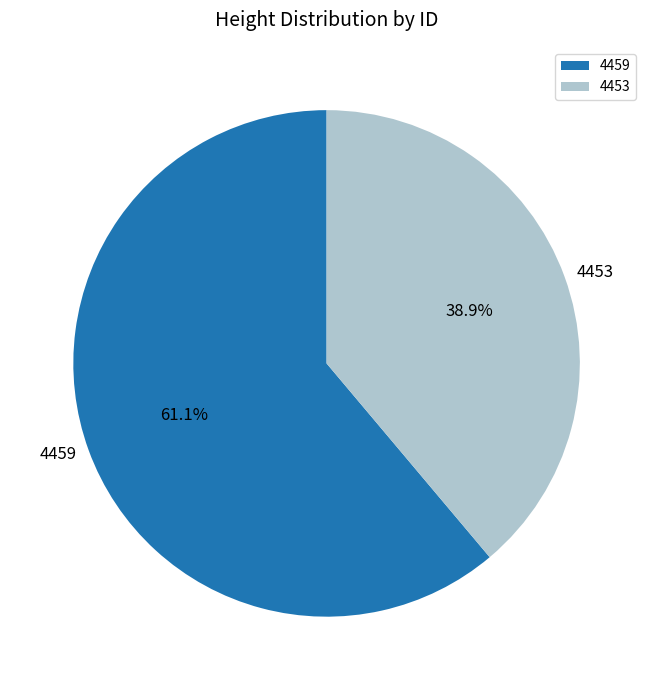

Is there a majority slice in this chart?

Yes